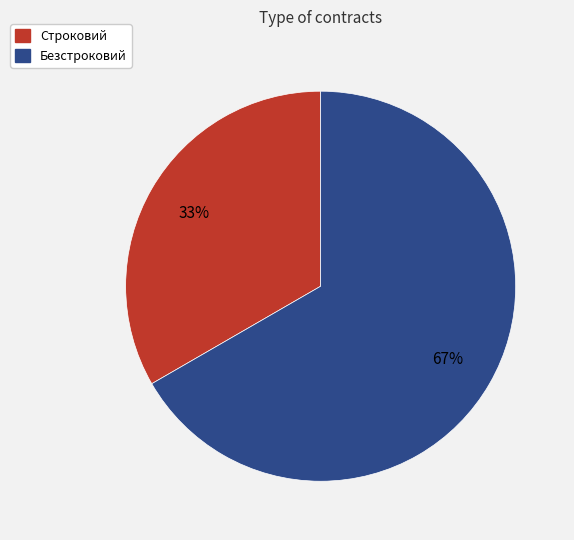

Count the number of slices in the pie.

2